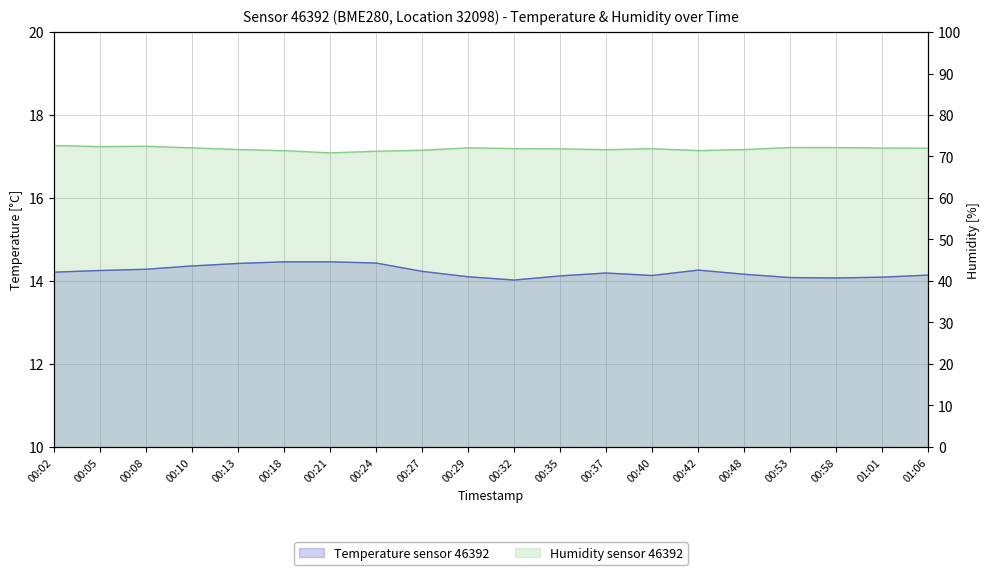

What is the difference between the highest and lowest values at 00:24?

56.8